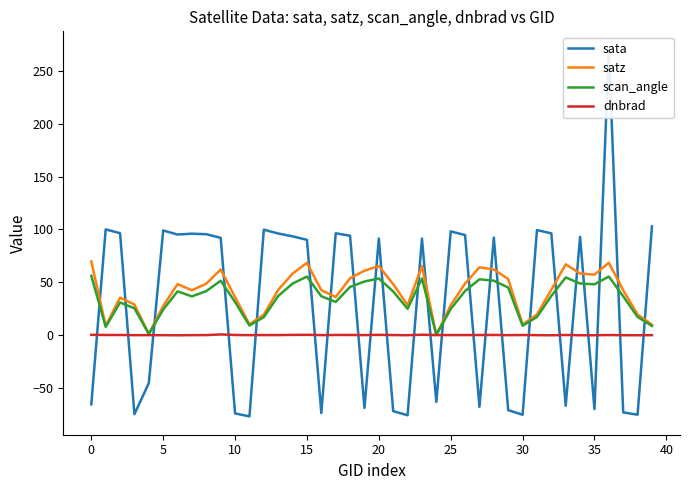

What are all the series names shown in the legend?

sata, satz, scan_angle, dnbrad